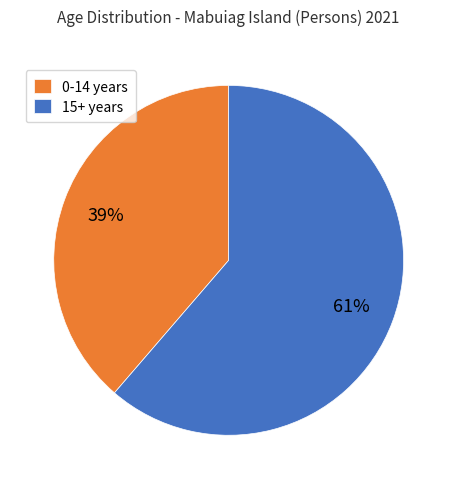

How many slices are in this pie chart?

2